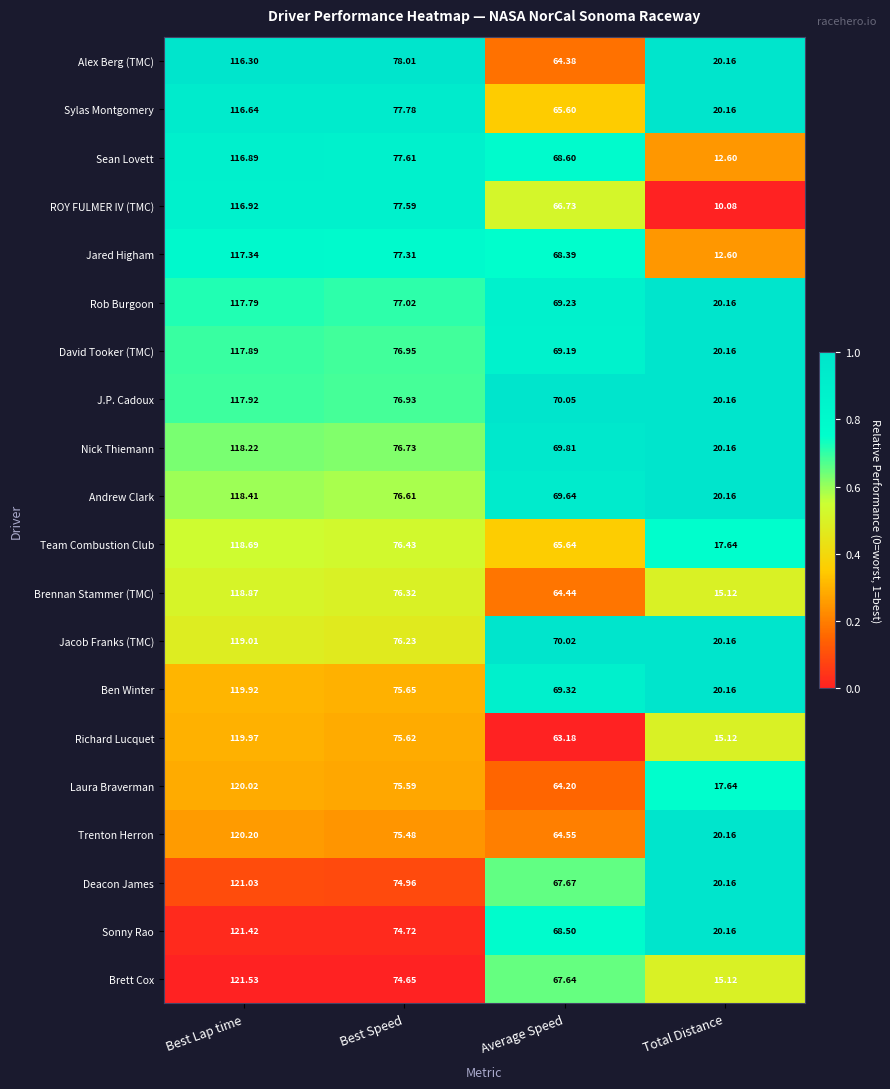

Rank the categories by David Tooker (TMC) value from lowest to highest.

Total Distance, Average Speed, Best Speed, Best Lap time